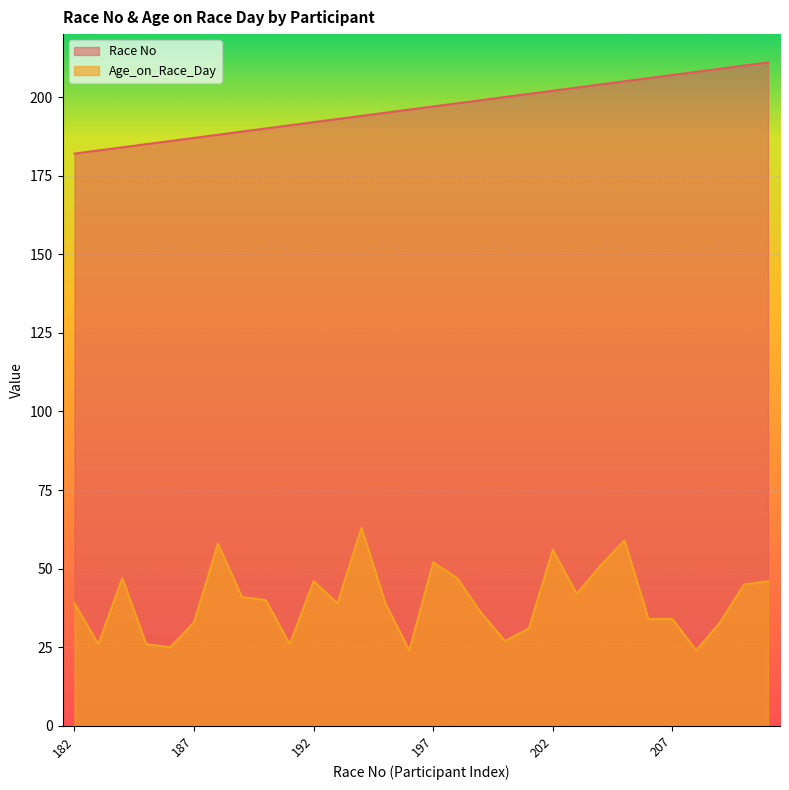

At which label does Age_on_Race_Day first exceed 39?

184